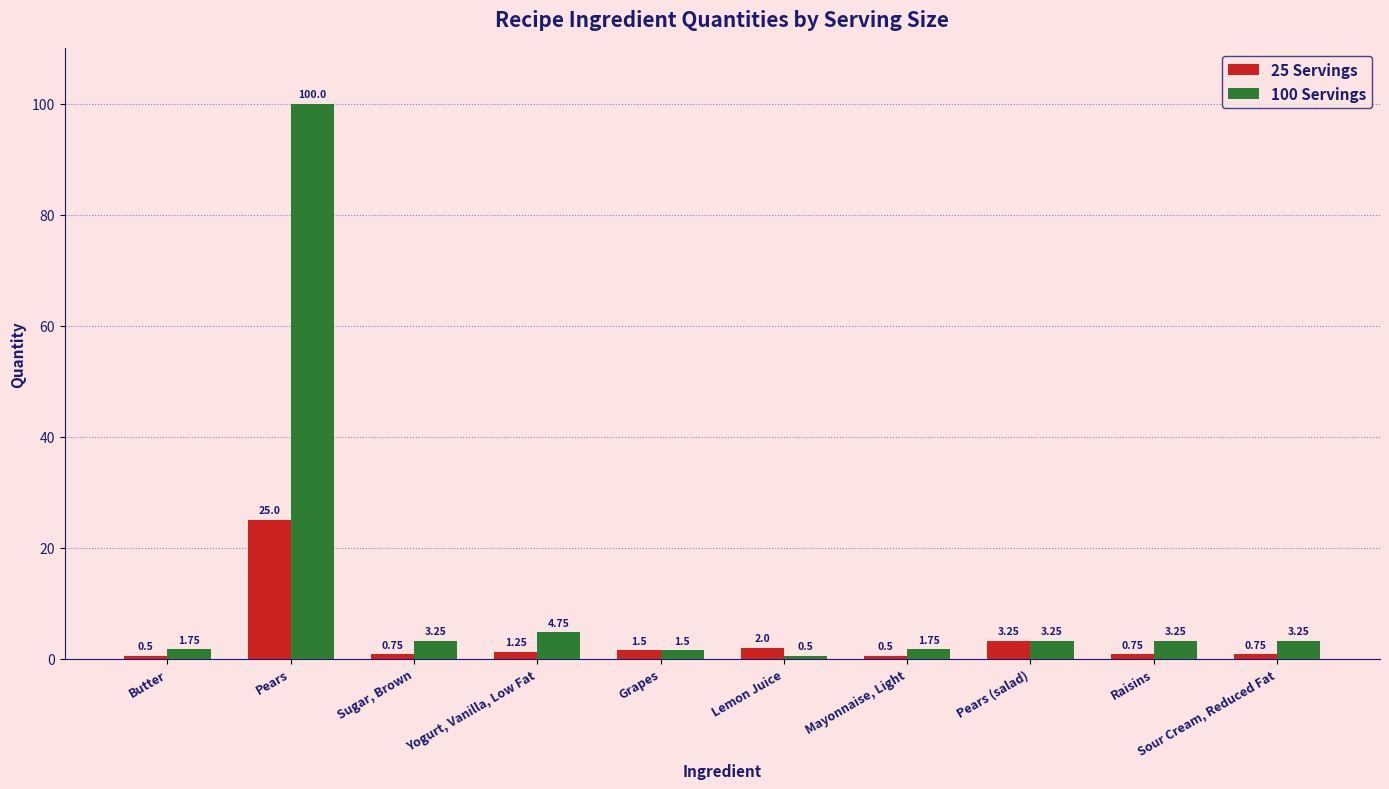

Does the chart contain stacked bars?

No